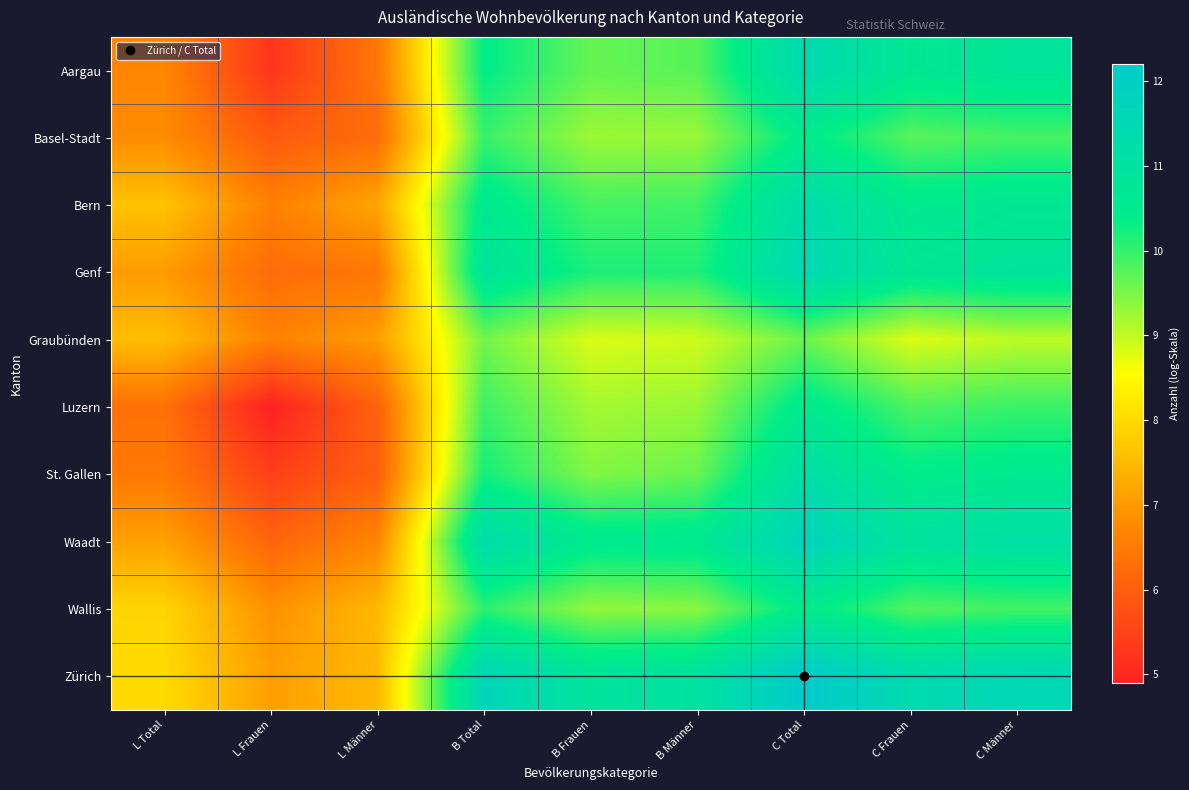

What is the greatest value displayed?

12.2